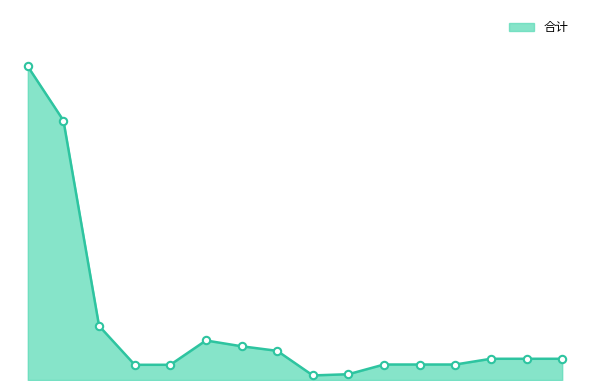

Is this an area chart (filled region under the line)?

Yes